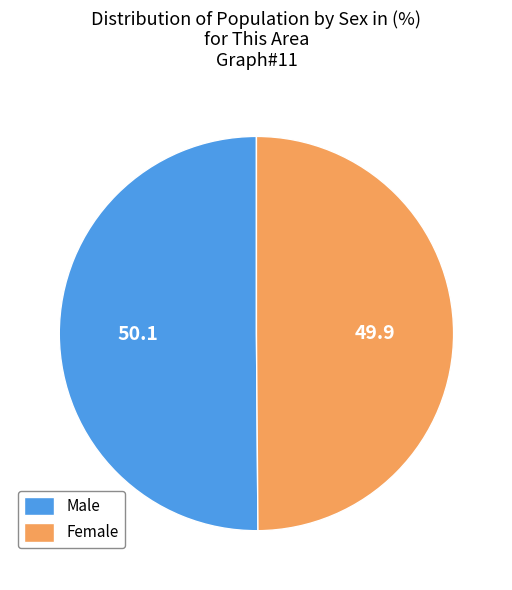

The Female slice represents 37% of the pie. True or false?

False